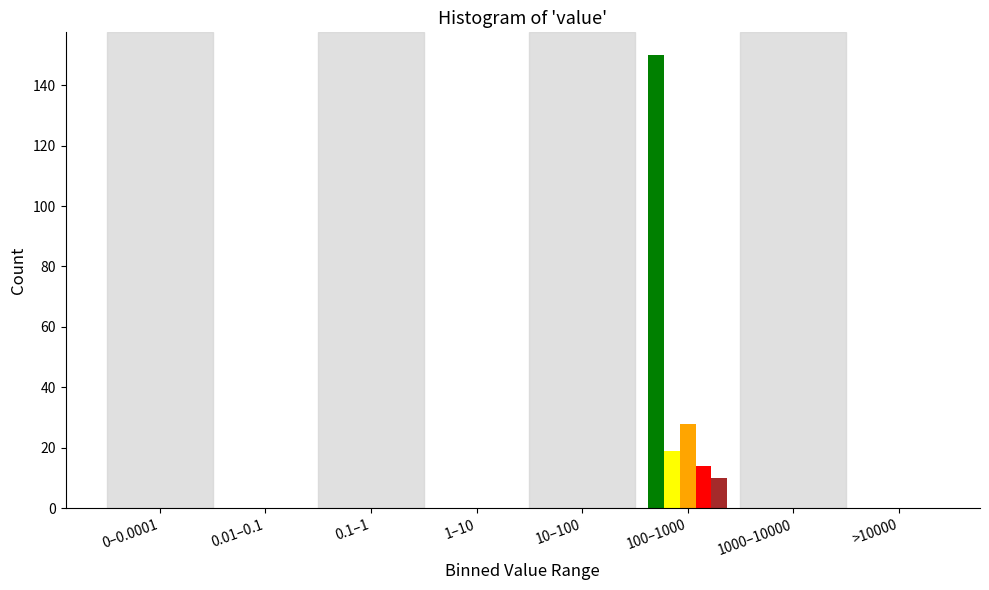

At which category is the sum across all series the highest?

100–1000